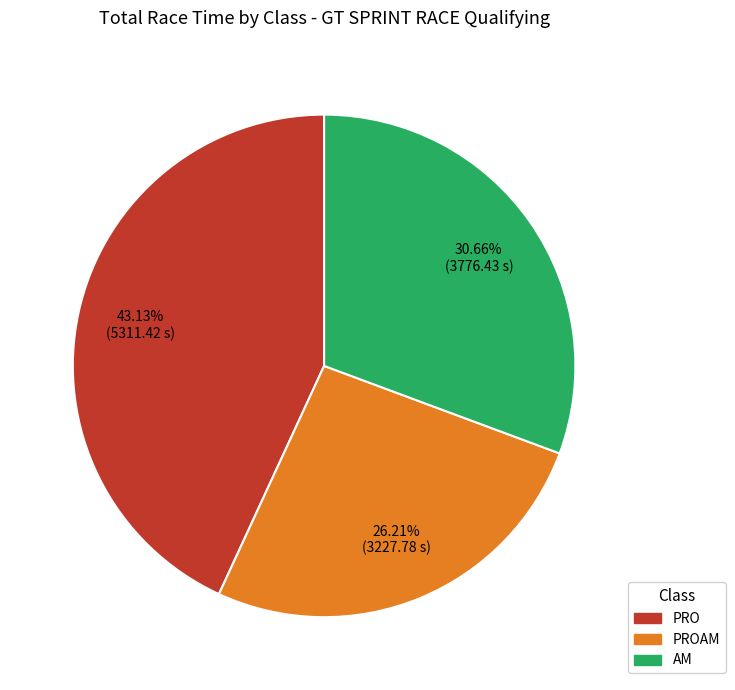

Does any single category account for the majority?

No